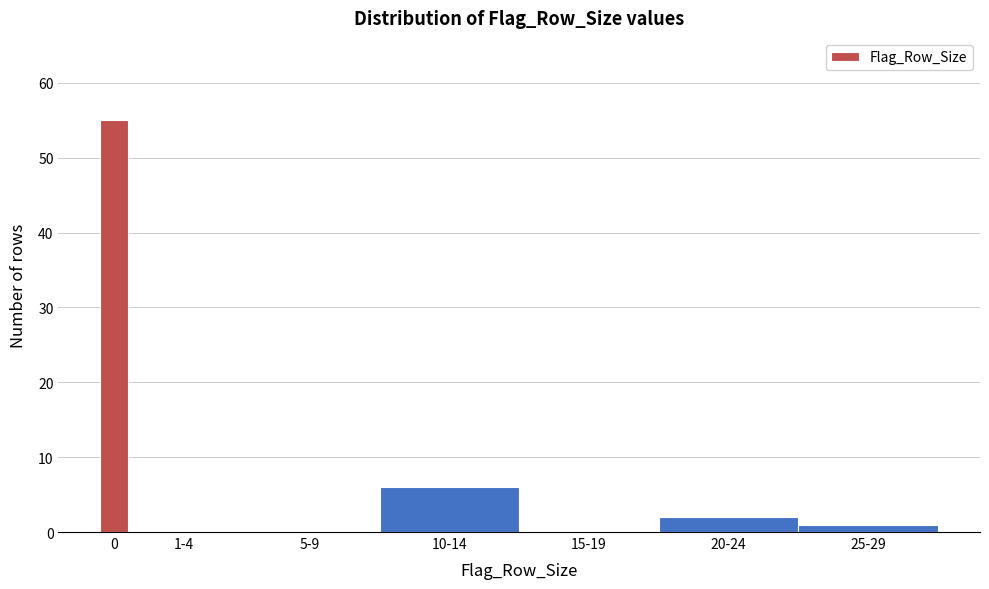

Reading right to left, transcribe all the data shown in this chart.

25-29=1	20-24=2	15-19=0	10-14=6	5-9=0	1-4=0	0=55